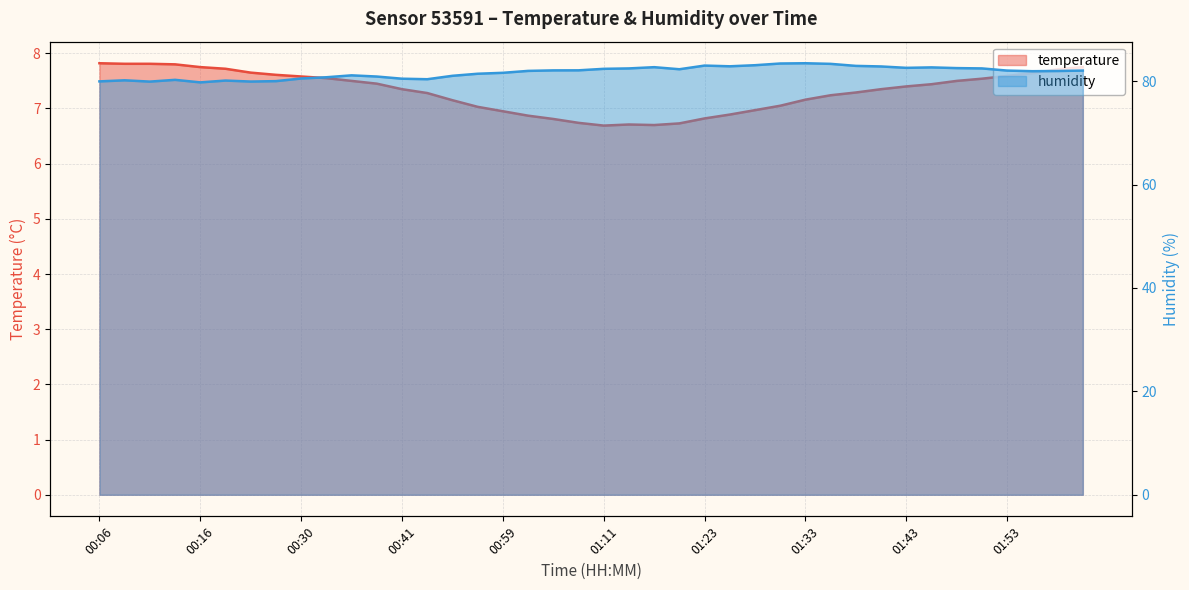

What are all the series names shown in the legend?

temperature, humidity